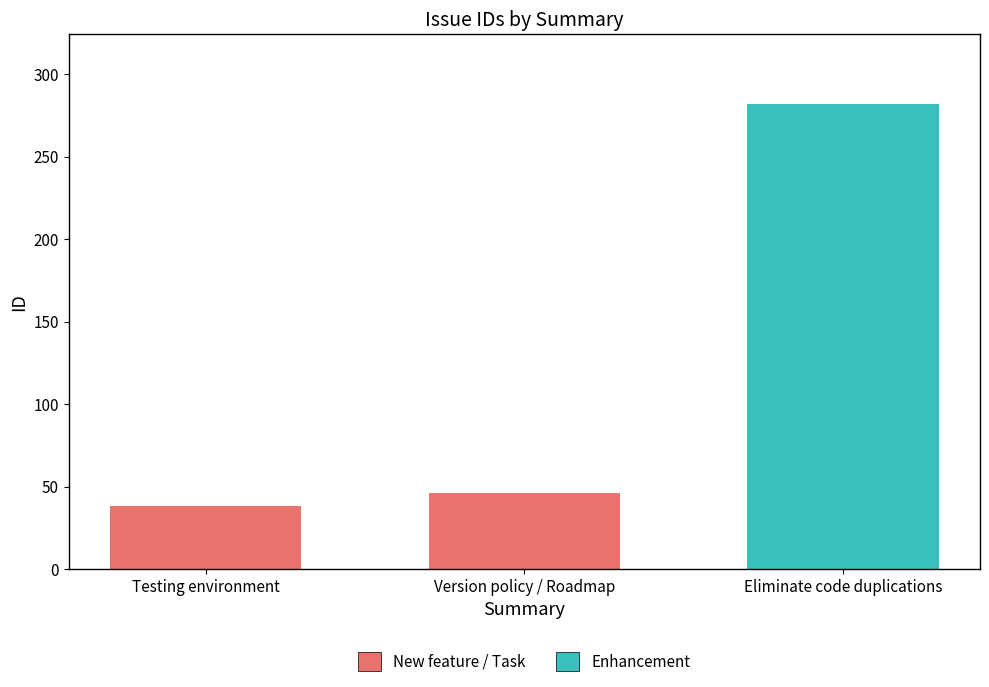

Reading left to right, what are all the values shown in this chart?

Testing environment=38	Version policy / Roadmap=46	Eliminate code duplications=282